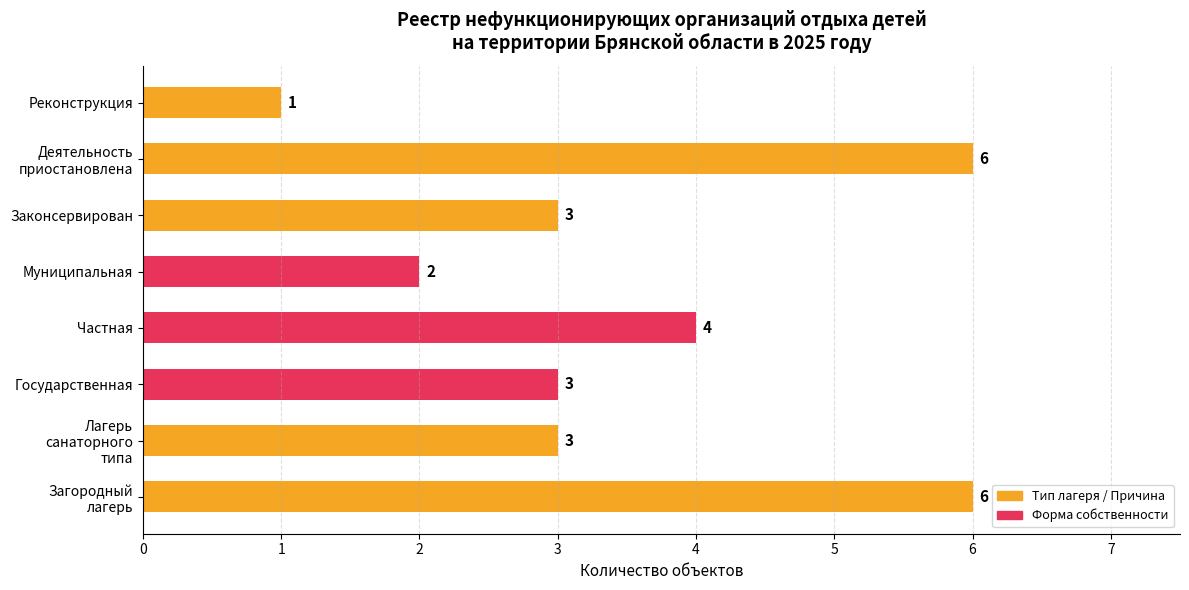

True or false: the data shows 1 at Законсервирован.

False